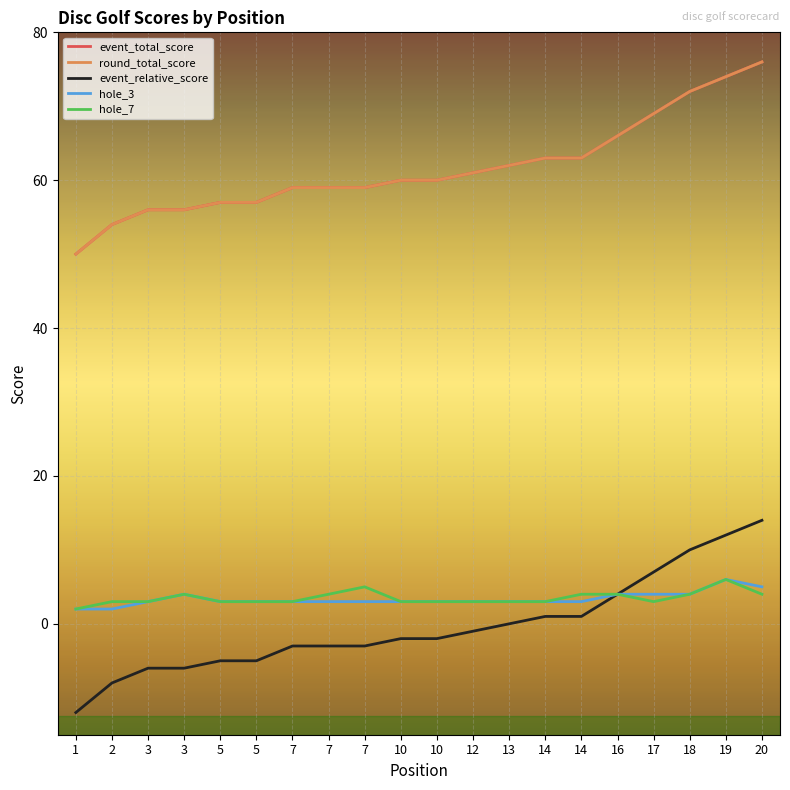

True or false: round_total_score has a value of 59 at 7.

True